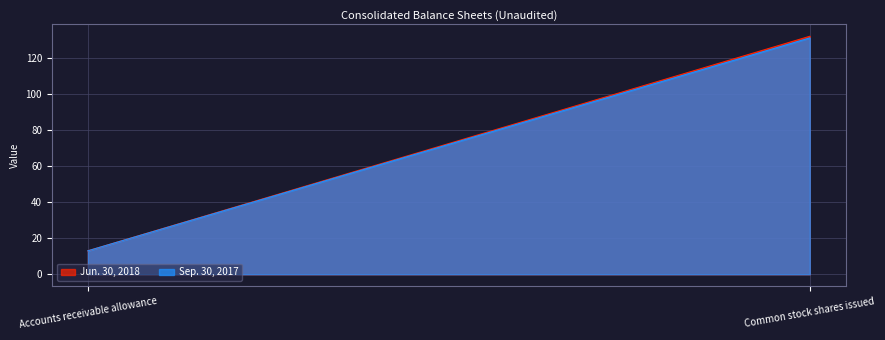

What is the maximum value for Jun. 30, 2018?

131.8